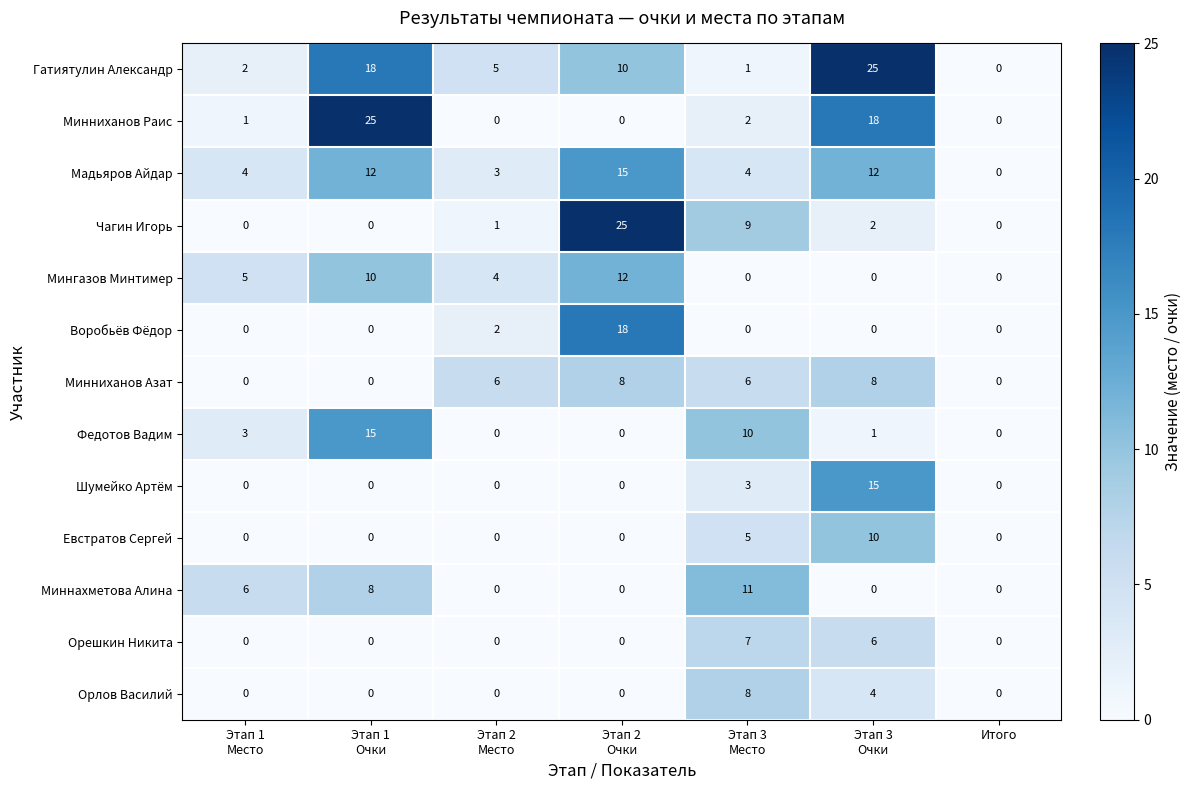

What is the sum of all Евстратов Сергей values?

15